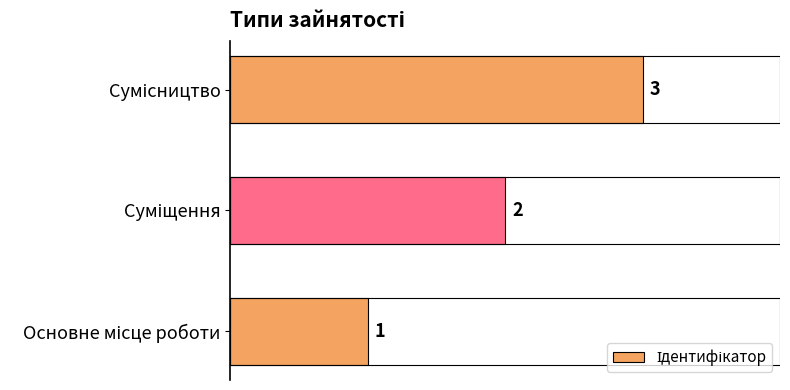

What is the maximum value shown in the chart?

3